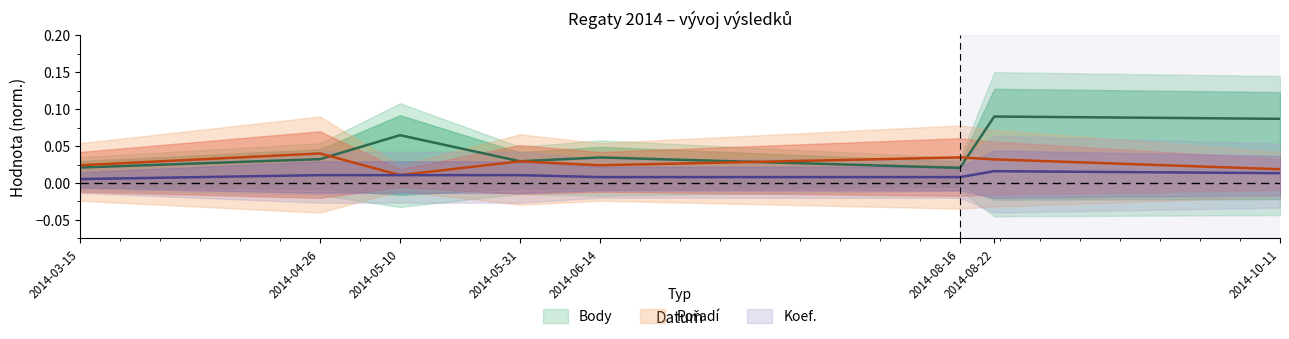

How many Koef. values are between 0 and 1?

8